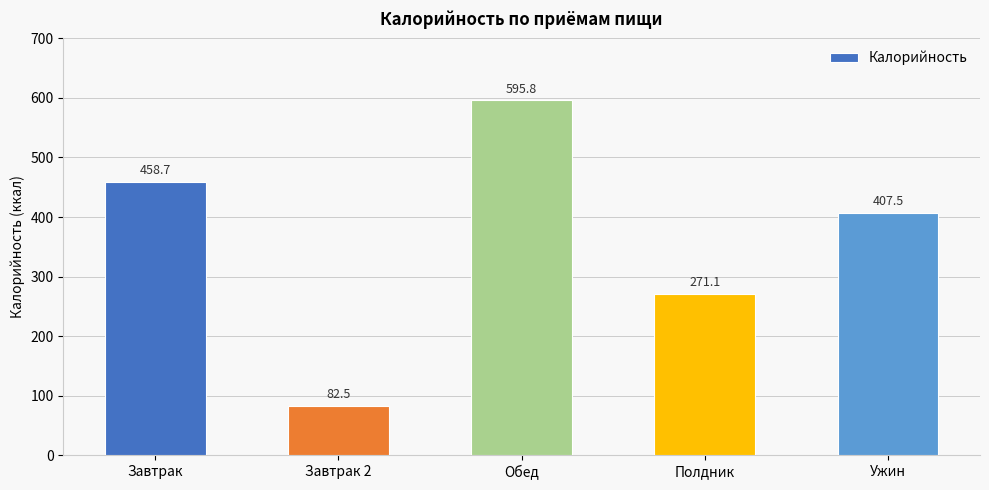

What is the sum of the values at Завтрак 2 and Завтрак?

541.2